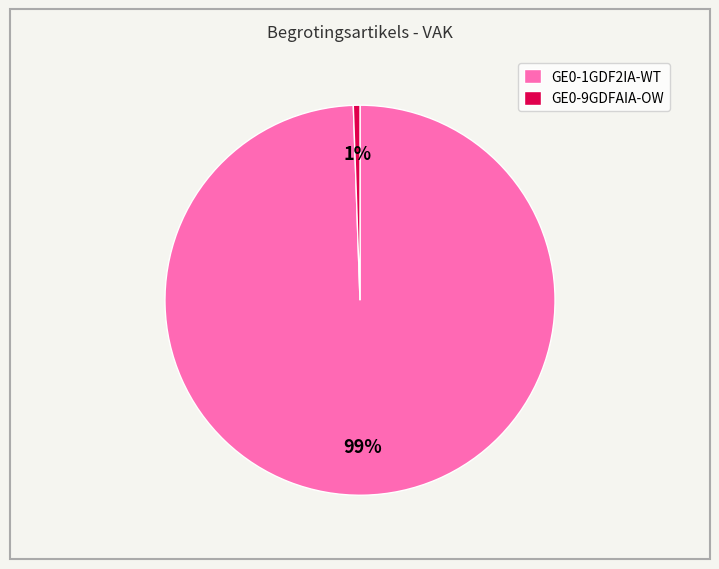

The GE0-9GDFAIA-OW slice represents 11% of the pie. True or false?

False